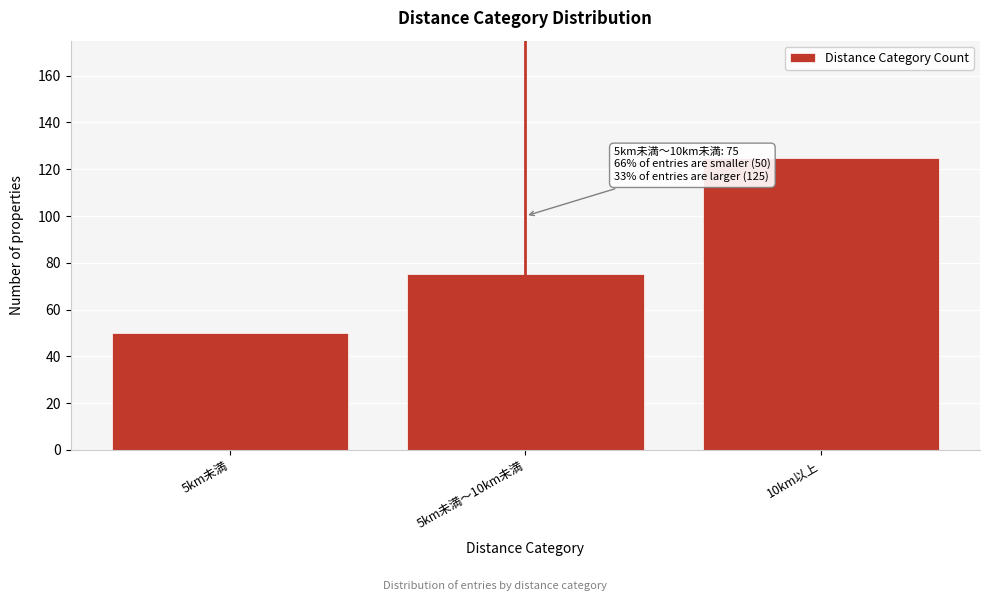

Reading right to left, list all the values displayed in this chart.

125	75	50